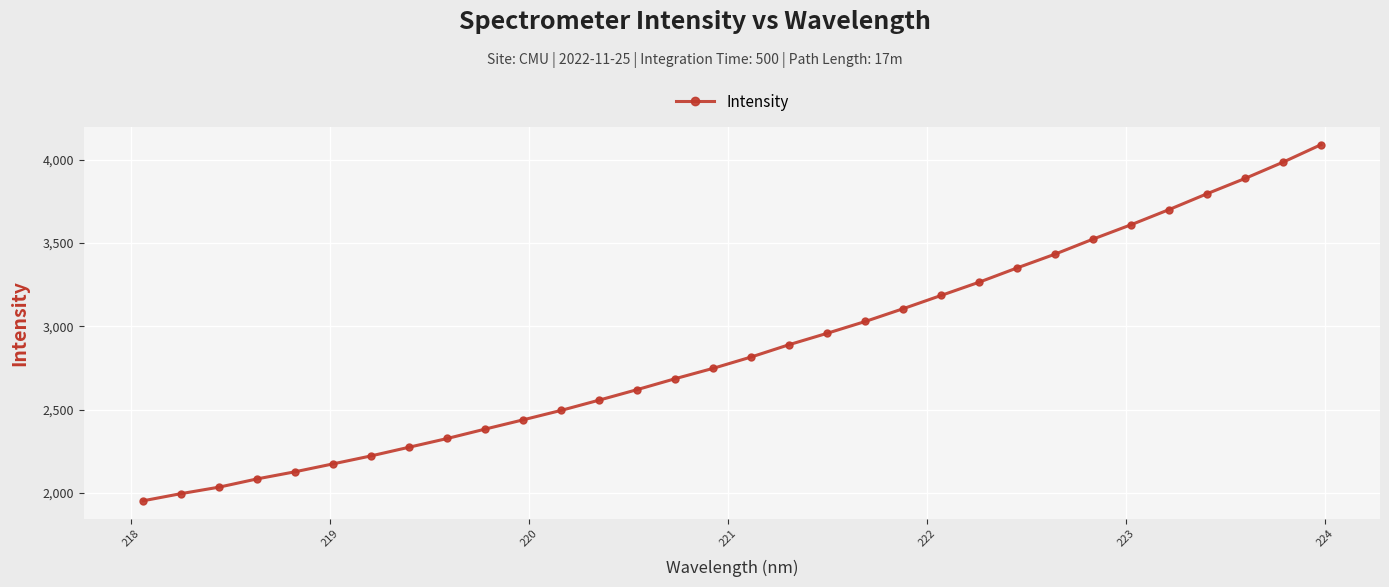

Does the chart have visible grid lines?

Yes